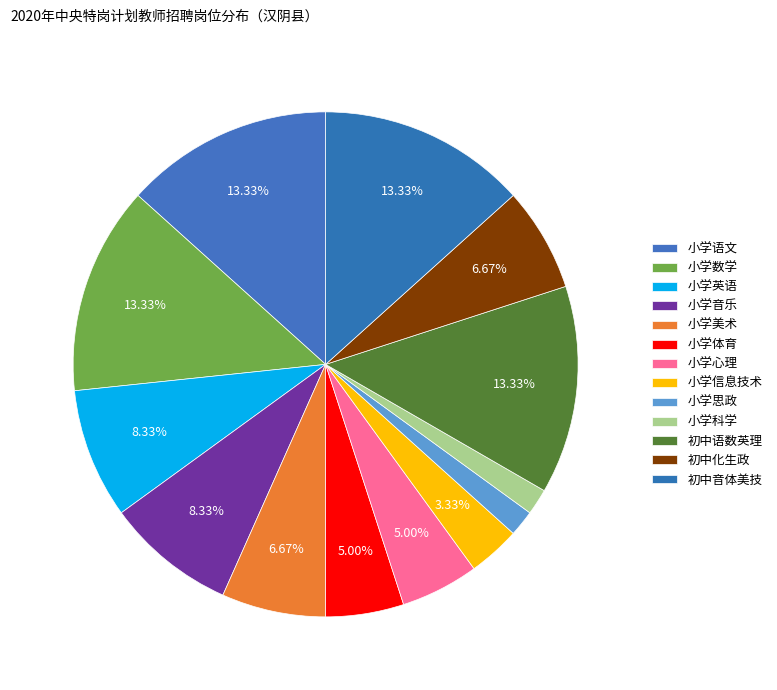

Do 小学英语 and 小学心理 together represent more than half of the pie?

No